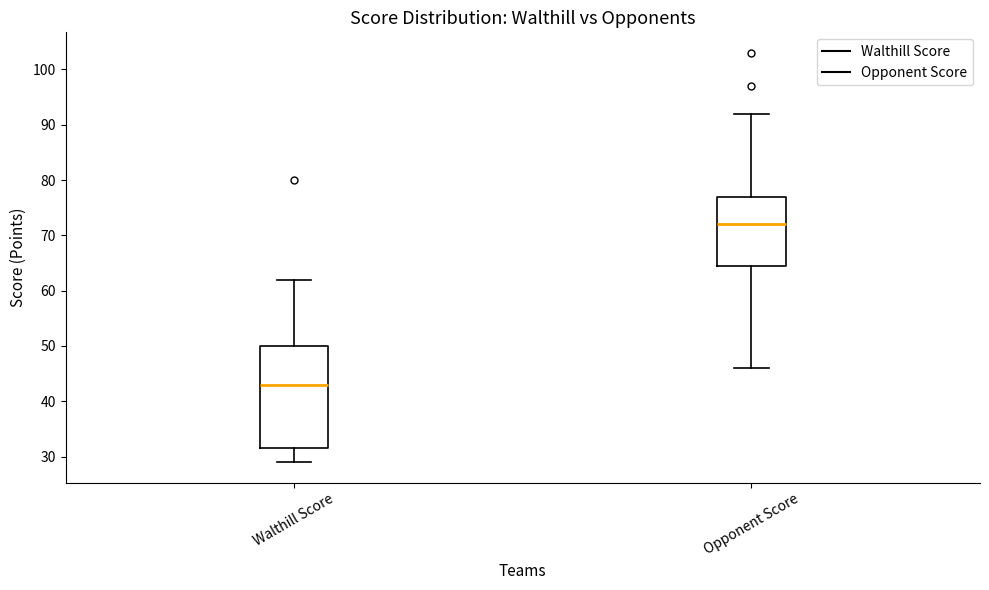

Which box has the highest median line?

Opponent Score